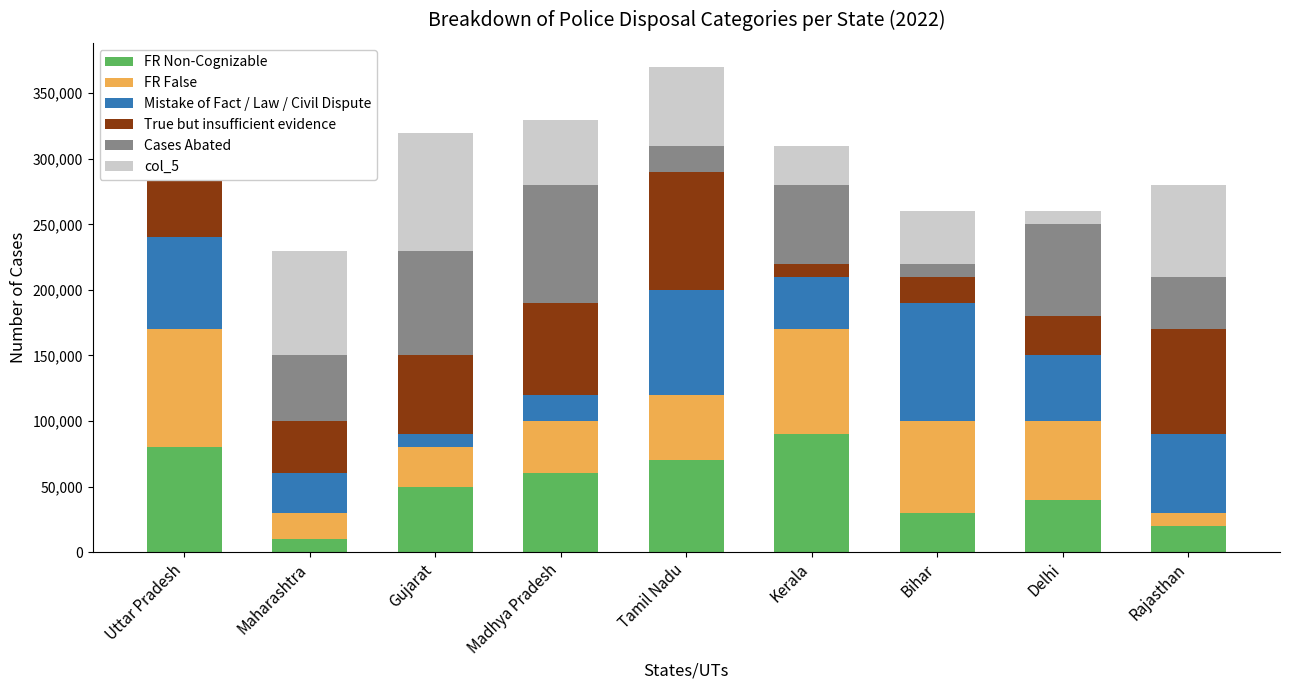

What is the total value across all series at Uttar Pradesh?

340000